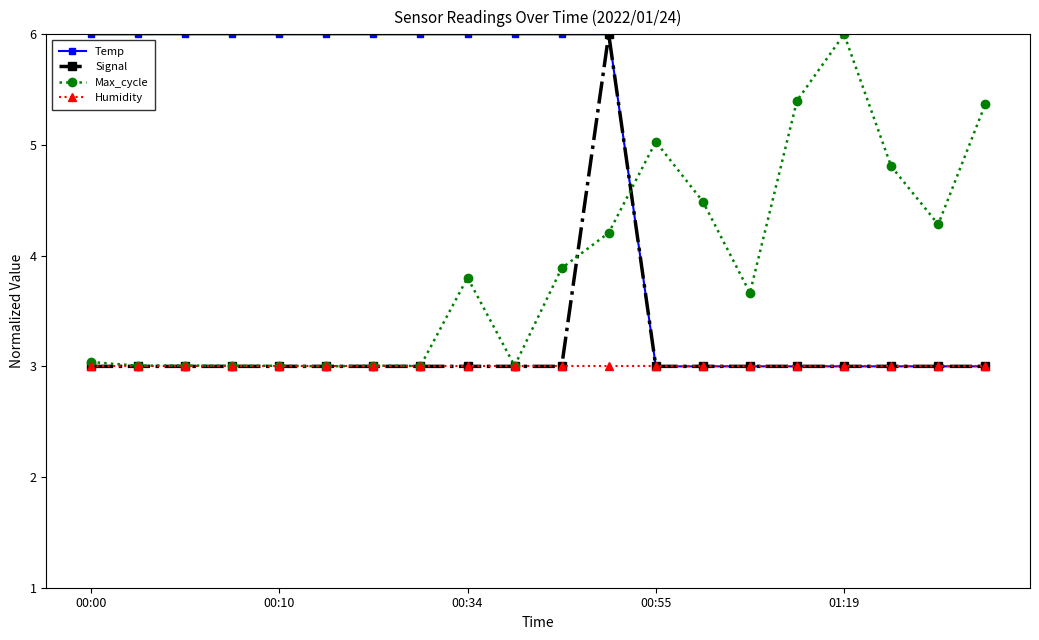

Which series has the largest total across all categories?

Temp